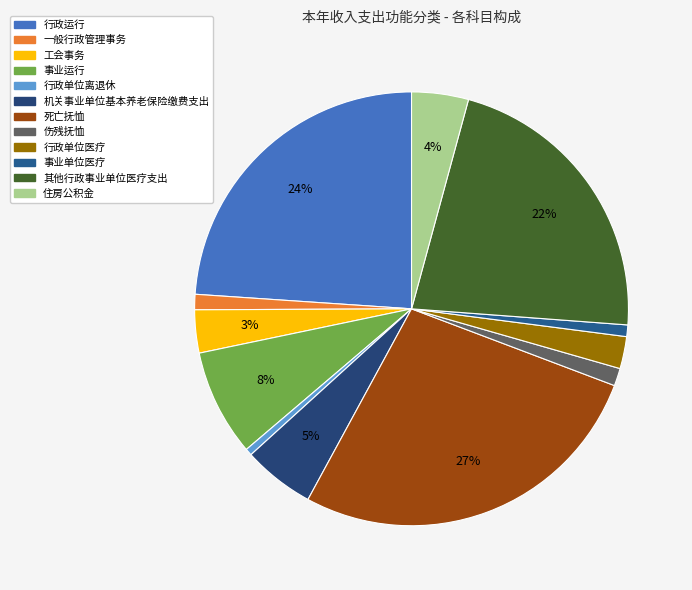

True or false: 行政单位离退休 accounts for 11% of the total.

False